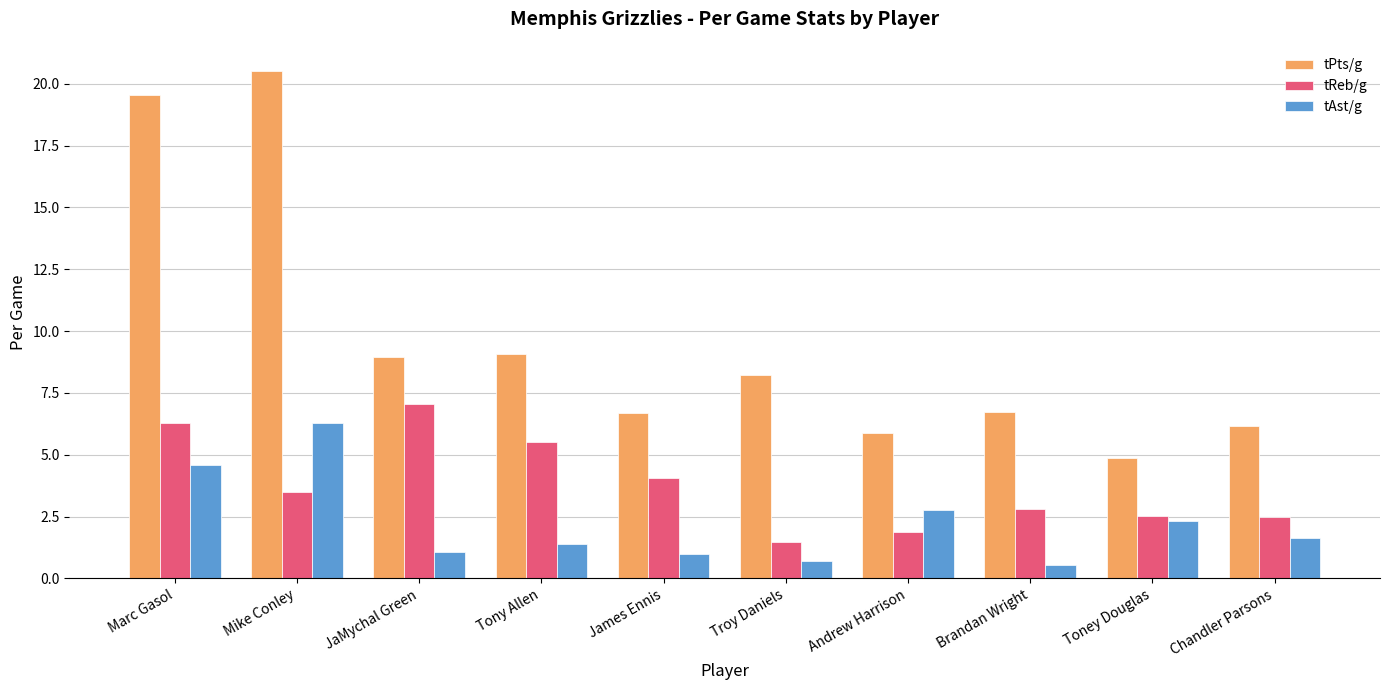

Which series has the largest range (max minus min)?

tPts/g